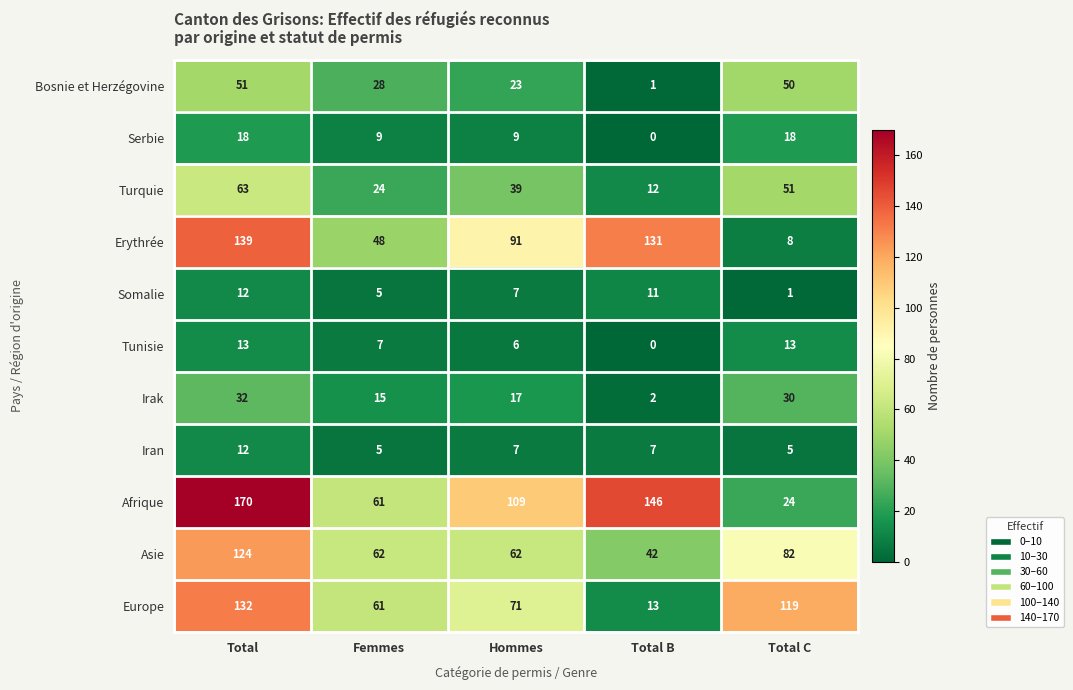

List the labels in order of Erythrée value, smallest first.

Total C, Femmes, Hommes, Total B, Total